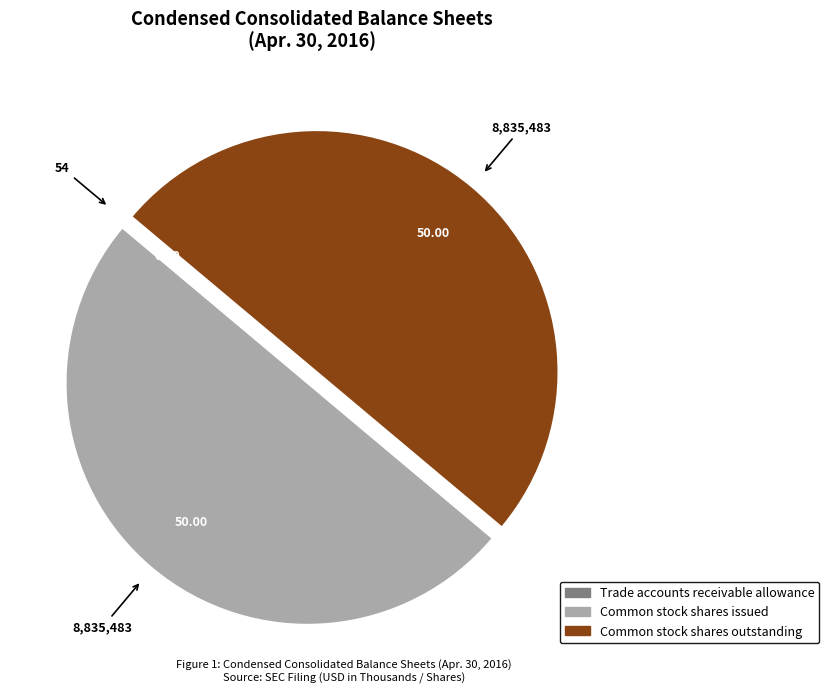

Combined, do Common stock shares issued and Common stock shares outstanding account for over 50%?

Yes